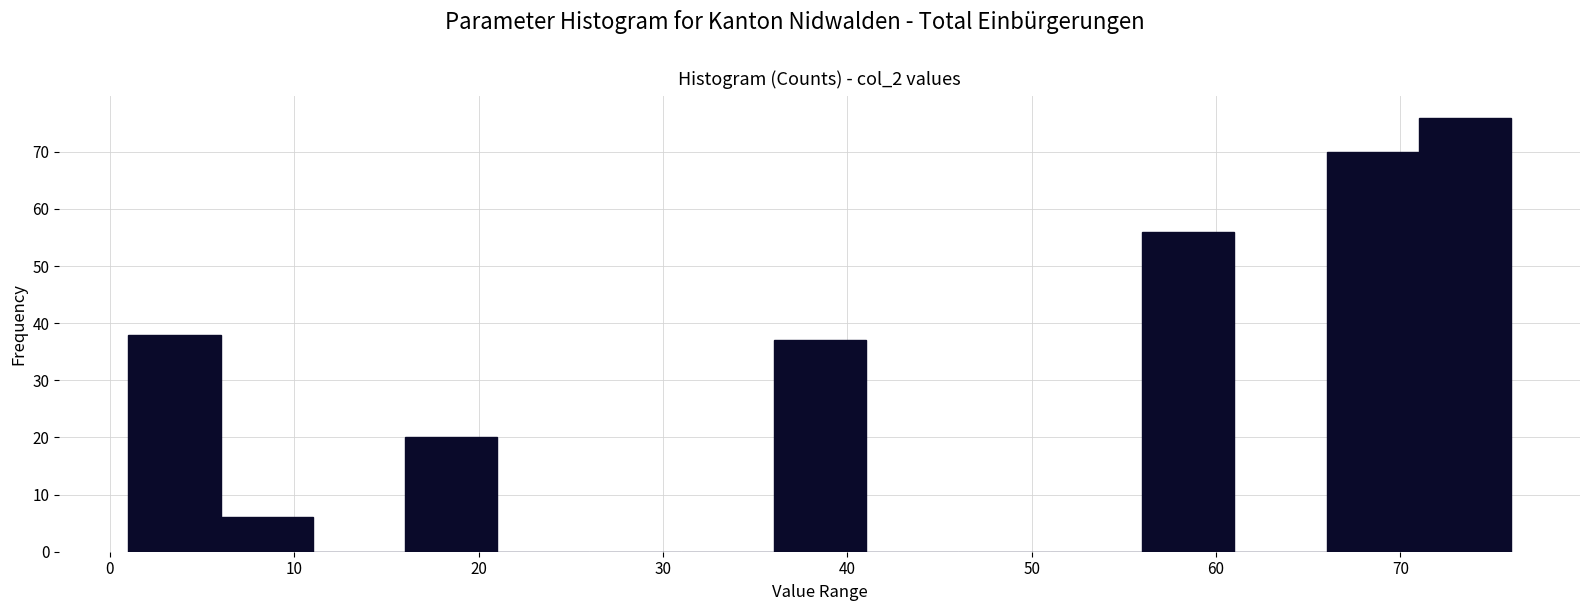

Reading left to right, list every bar in this chart as the range it spans on the x-axis followed by its height. The values are not printed on the chart, so give them approximately, as read against the axis.

1 to 6: 38
6 to 11: 6
11 to 16: 0
16 to 21: 20
21 to 26: 0
26 to 31: 0
31 to 36: 0
36 to 41: 37
41 to 46: 0
46 to 51: 0
51 to 56: 0
56 to 61: 56
61 to 66: 0
66 to 71: 70
71 to 76: 76